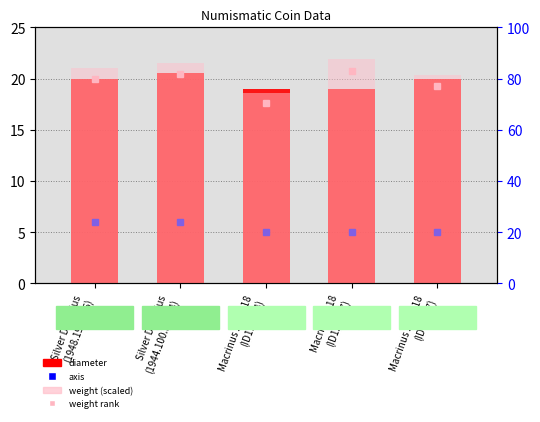

What is the label of the 3rd bar from the left?

Macrinus 217-218
(ID115324)